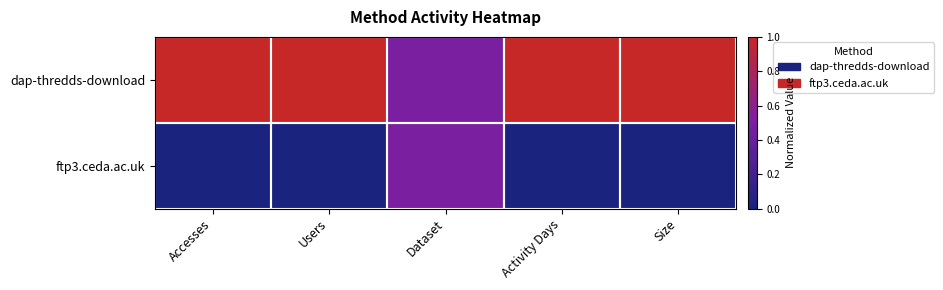

List the series in order of their peak value, highest first.

dap-thredds-download, ftp3.ceda.ac.uk